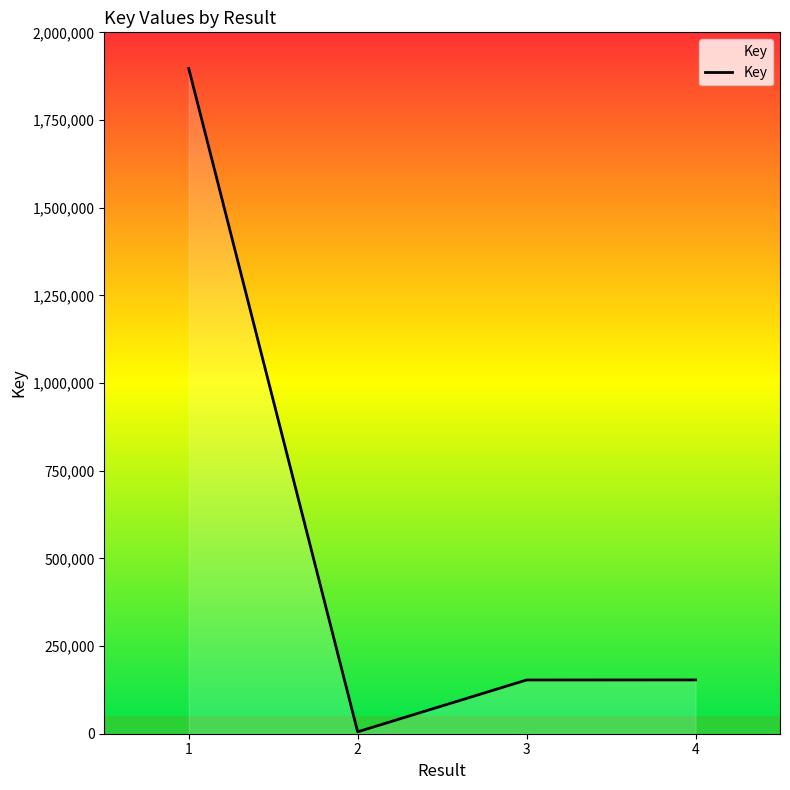

Is it true that the value at 1 is 494265?

False